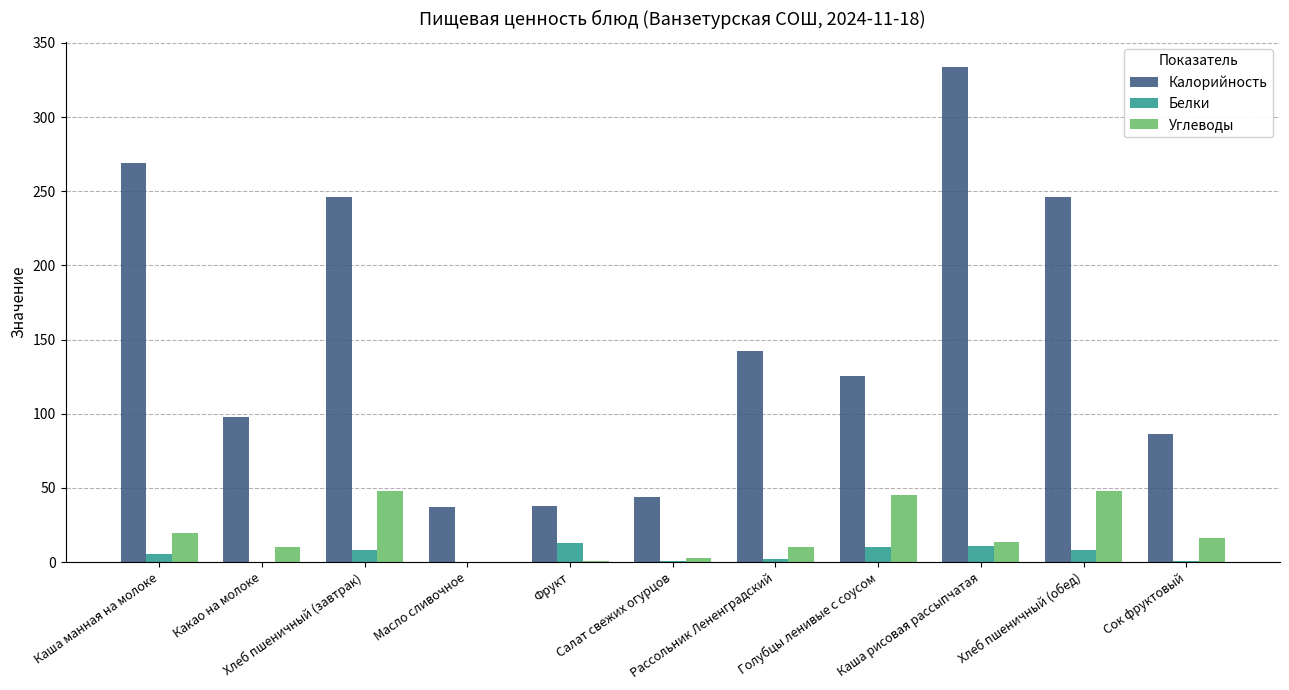

Which series has the largest total across all categories?

Калорийность